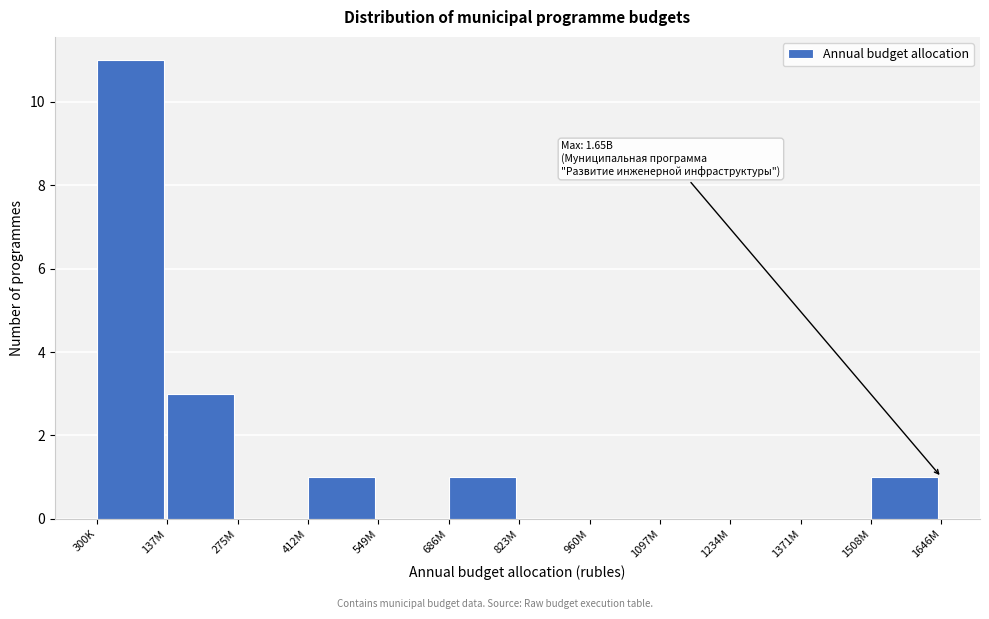

Reading left to right, transcribe all the data shown in this chart.

300K=11	137M=3	275M=0	412M=1	549M=0	686M=1	823M=0	960M=0	1097M=0	1234M=0	1371M=0	1508M=1